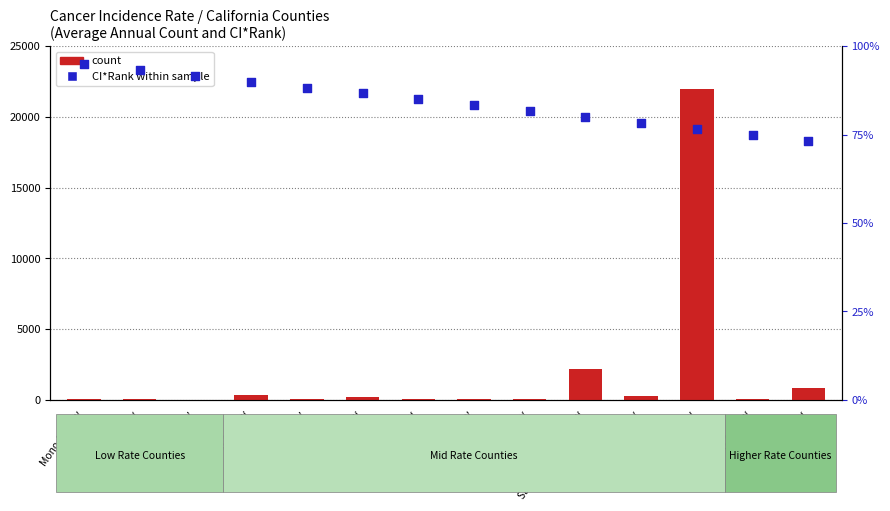

At which category is the sum across all series the highest?

Los Angeles County